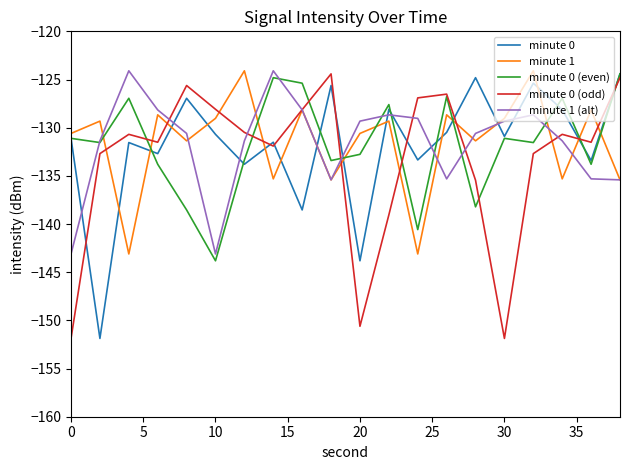

After their last crossing, which series has the higher values: minute 0 or minute 1 (alt)?

minute 0